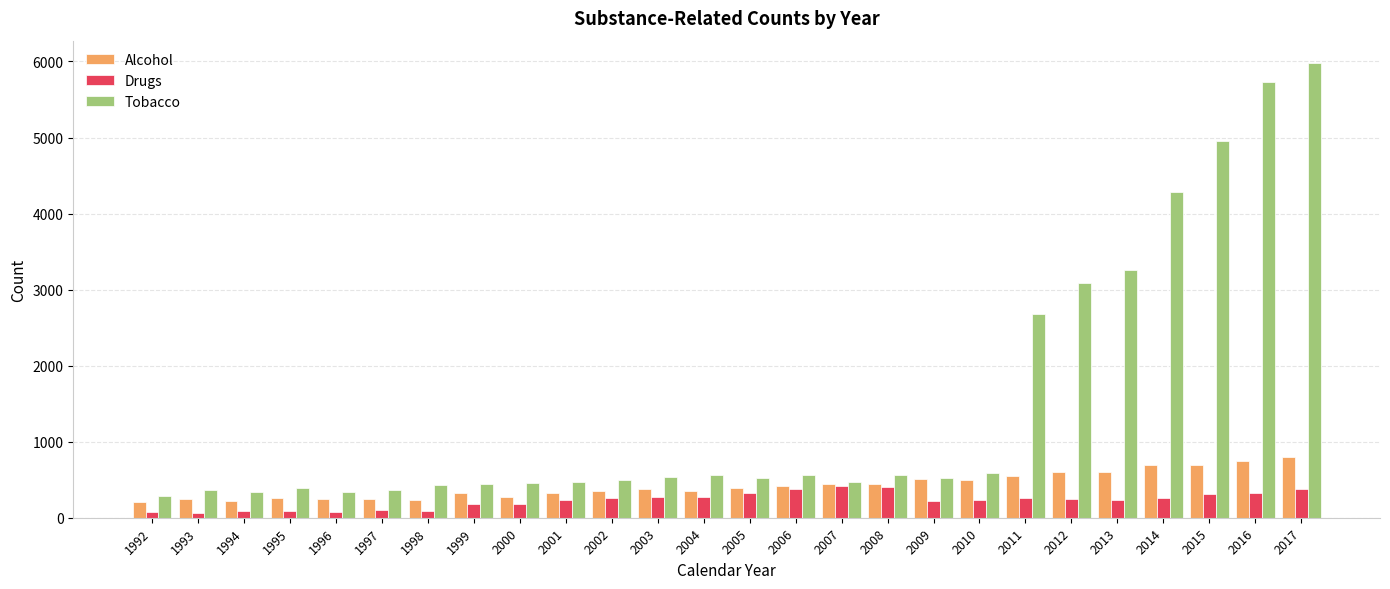

Which series has the largest range (max minus min)?

Tobacco